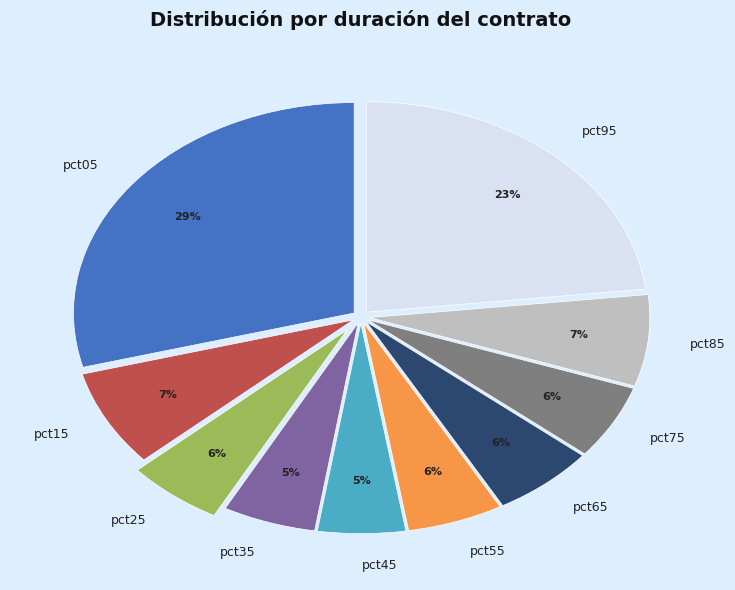

To the nearest percent, what is the average slice percentage?

10%